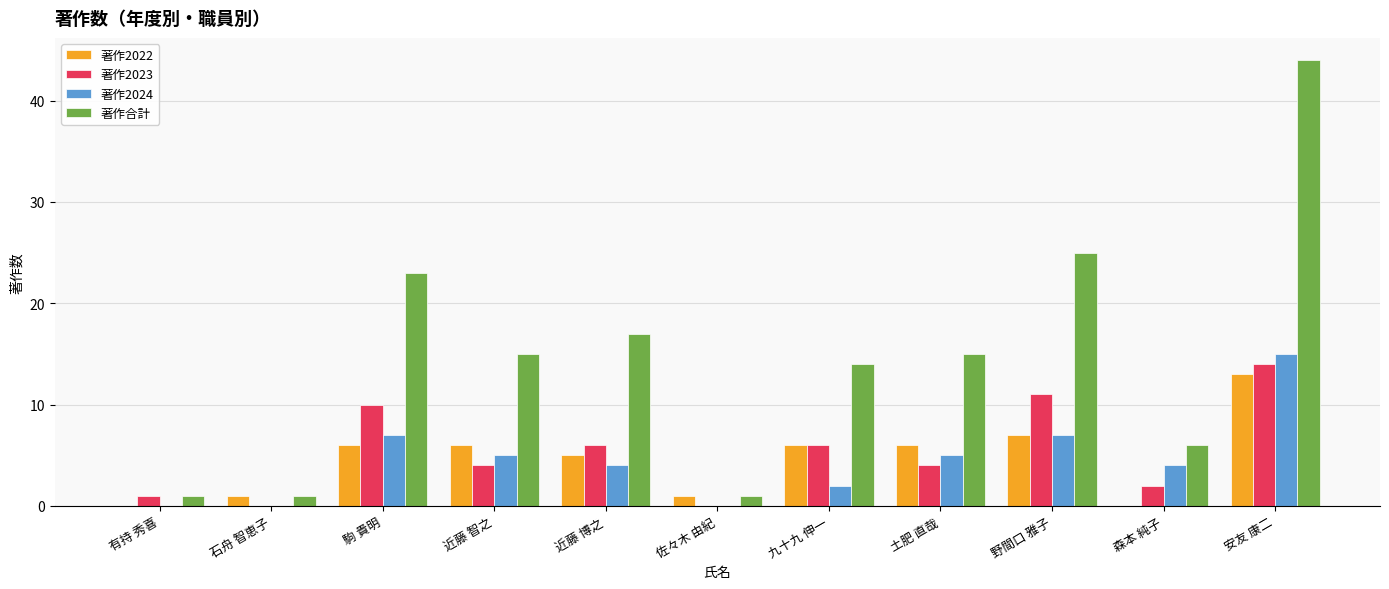

What is the spread (max minus min) of values at 森本 純子?

6